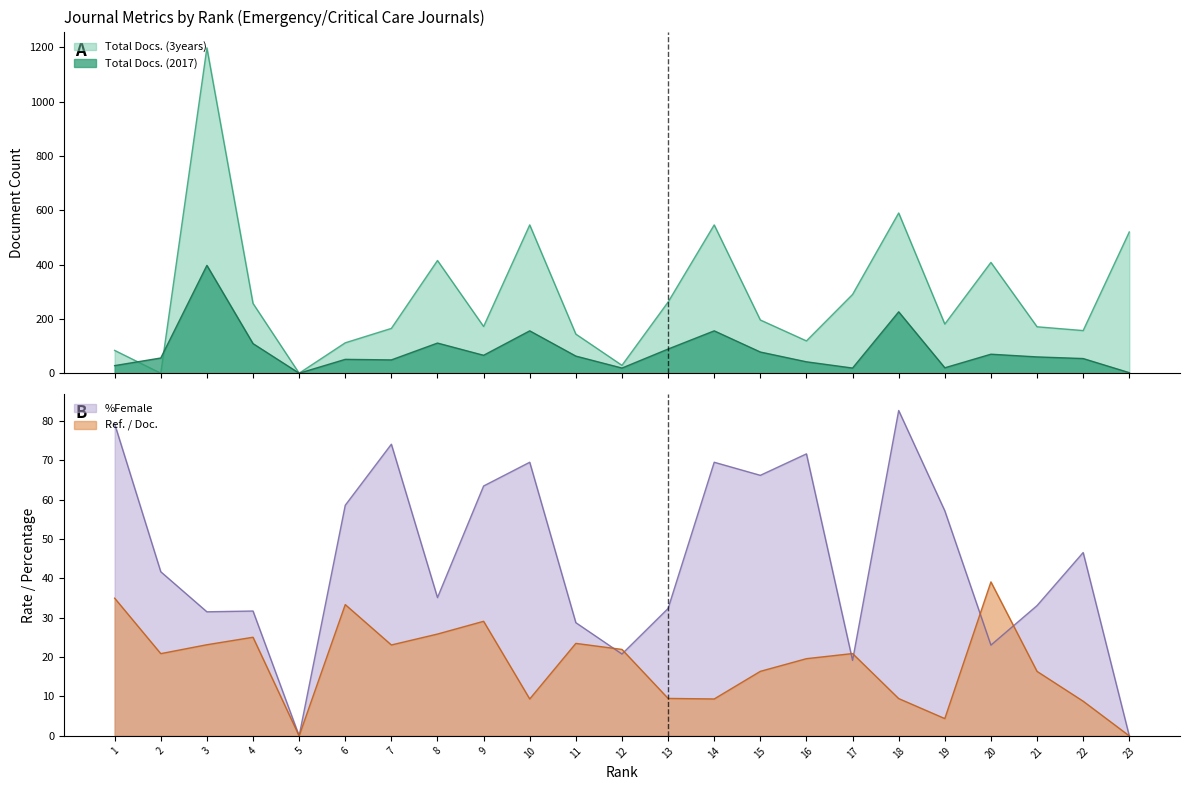

Between which two adjacent categories do %Female and Total Docs. (3years) first intersect?

1 and 2